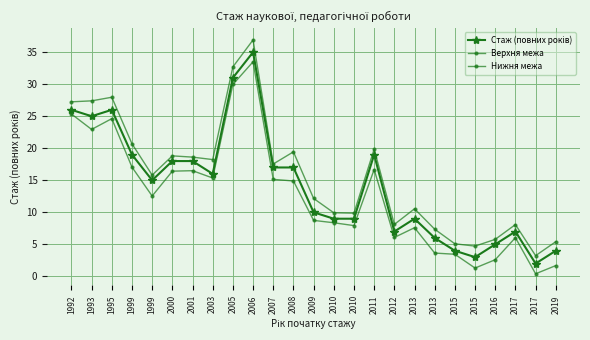

How many lines are shown in the chart?

3